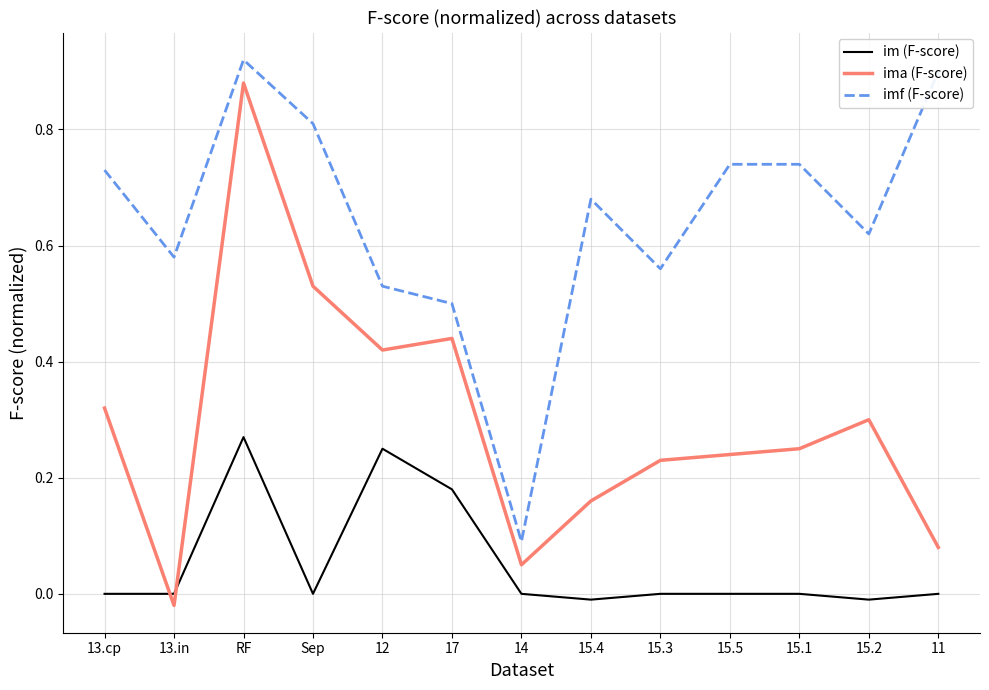

True or false: imf (F-score) and im (F-score) cross at least once.

False